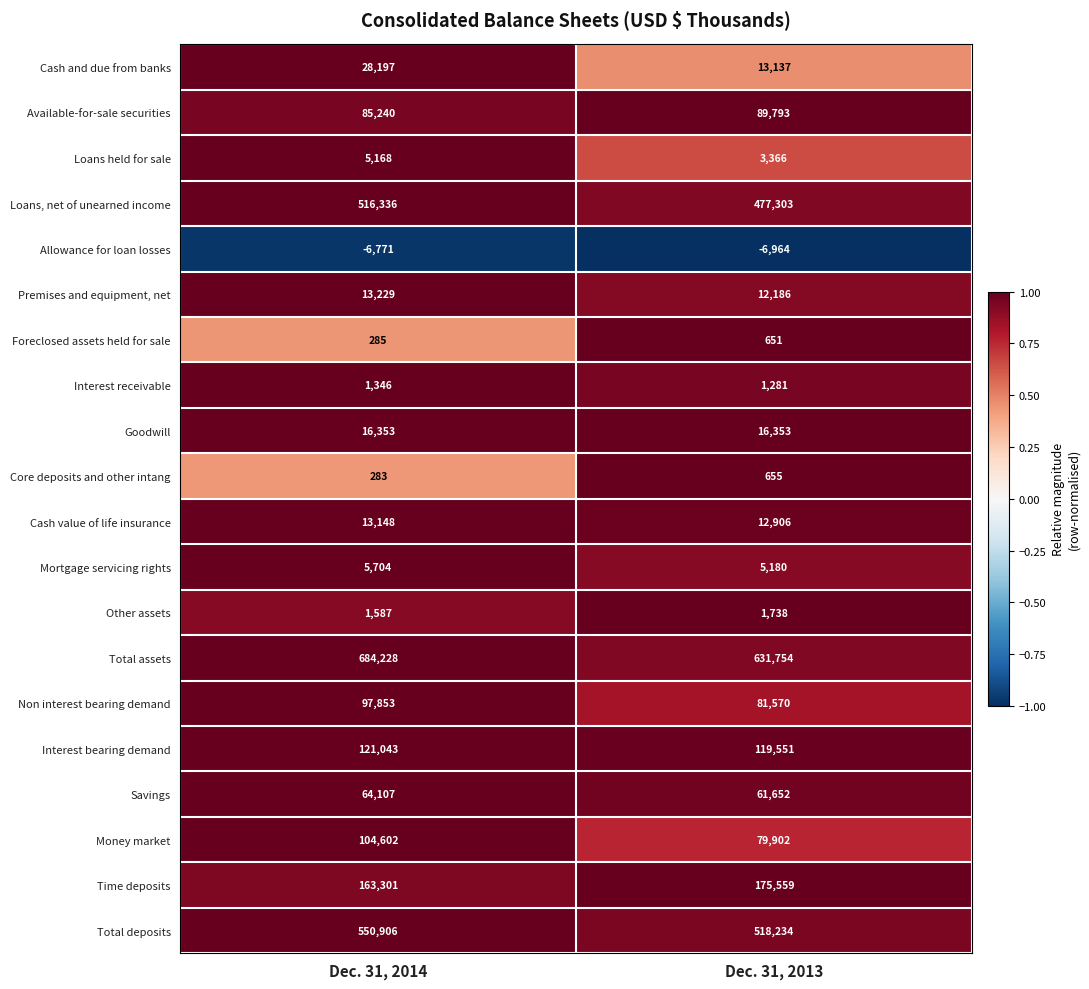

The Interest receivable series shows 1281 at Dec. 31, 2013. True or false?

True